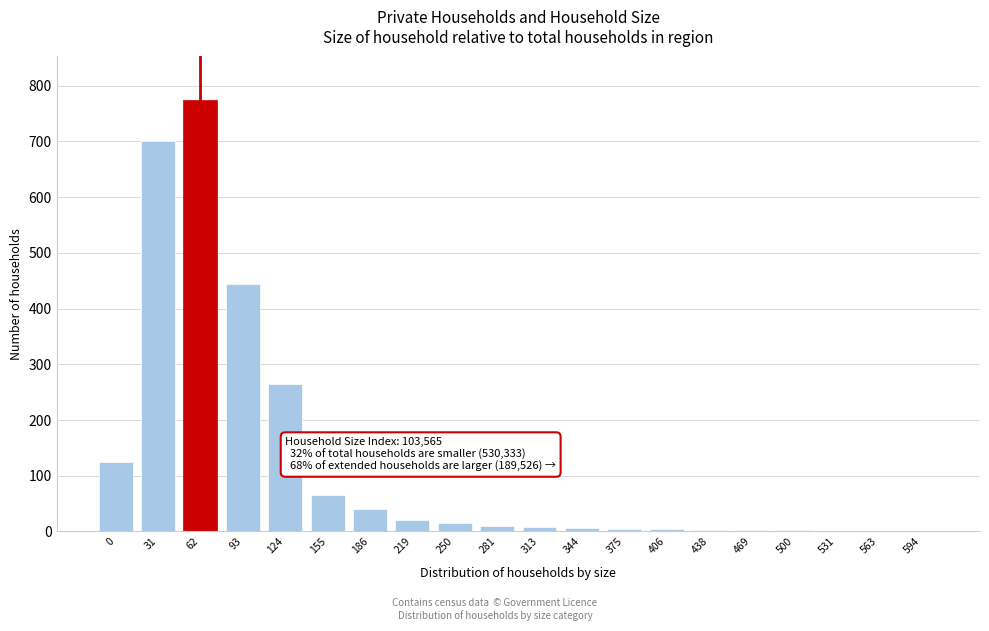

What is the sum of all values?

2492